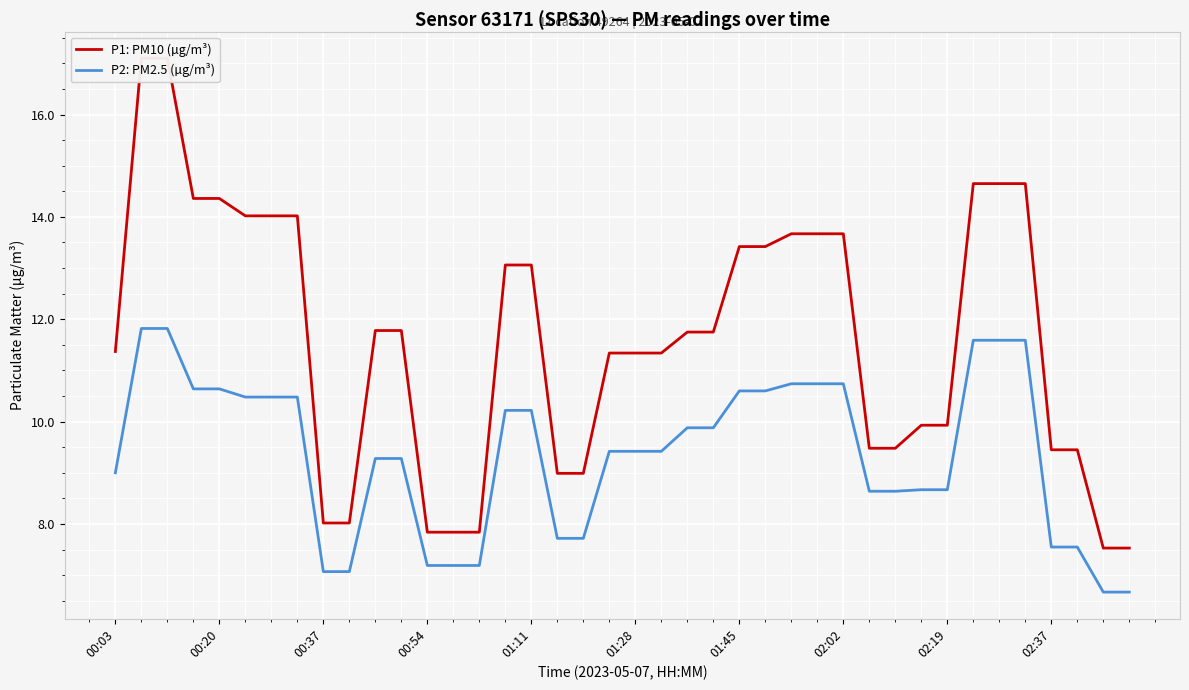

At which category does the chart reach its minimum across all series?

38